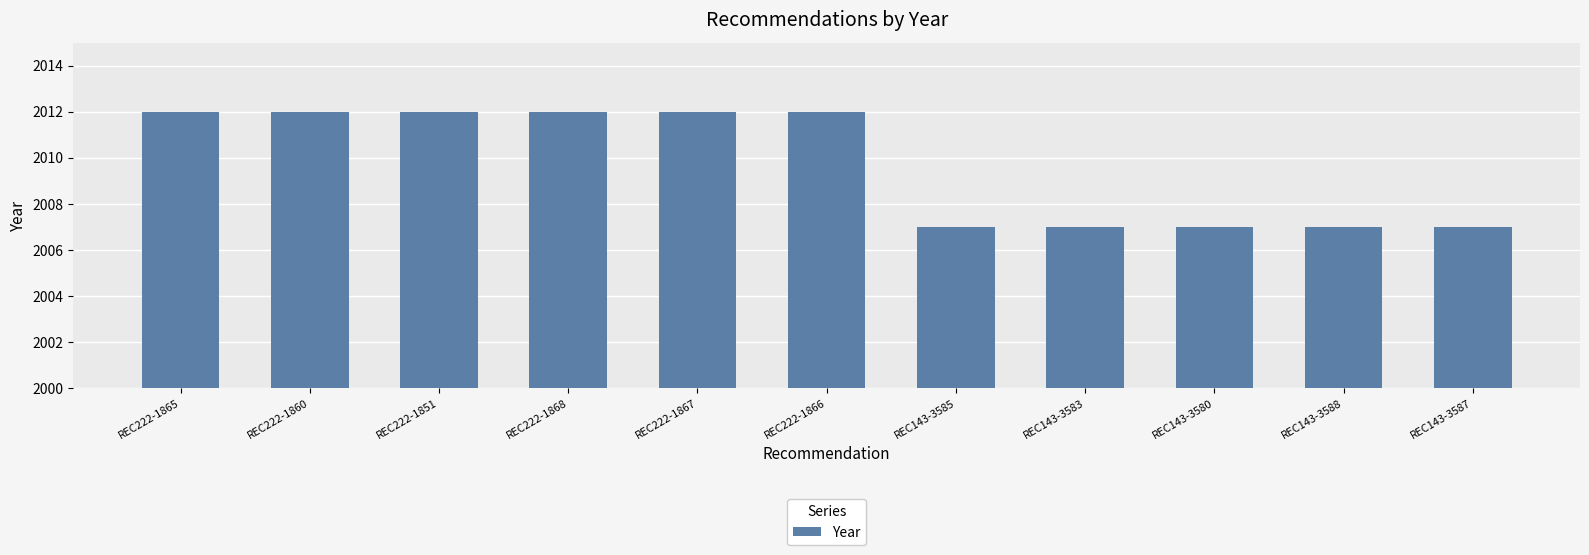

Which has a higher value, REC143-3588 or REC222-1867?

REC222-1867